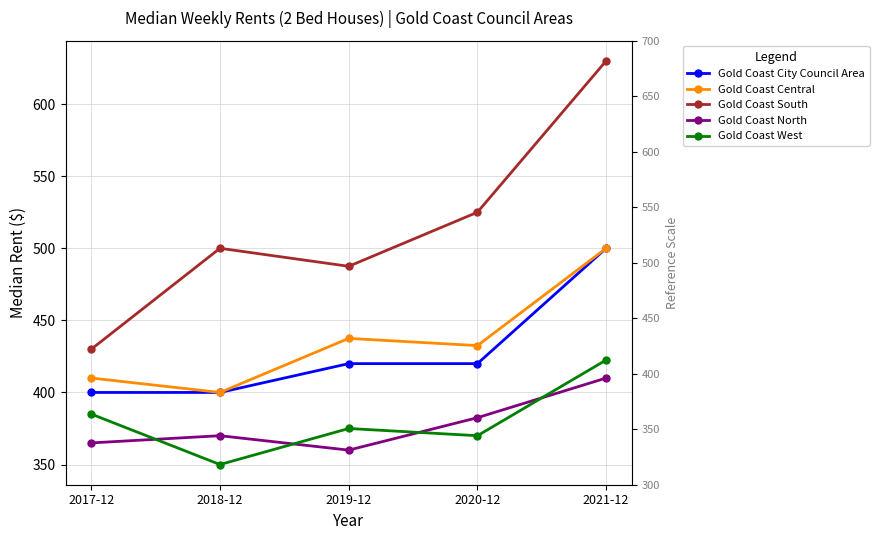

At which category does the chart reach its peak across all series?

2021-12